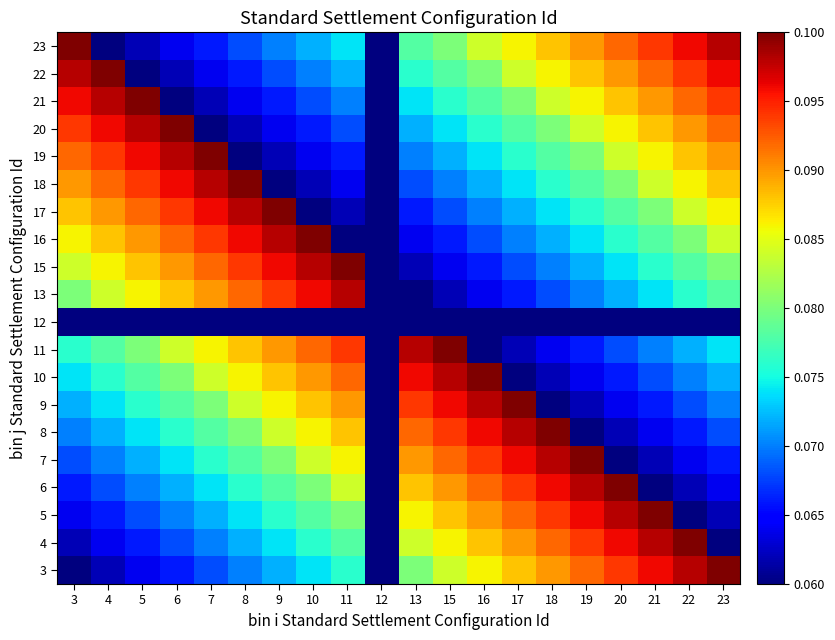

Reading left to right, extract all data points from this chart.

3: 3=0.1	4=0.1	5=0.1	6=0.1	7=0.1	8=0.1	9=0.1	10=0.1	11=0.1	12=0.1	13=0.1	15=0.1	16=0.1	17=0.1	18=0.1	19=0.1	20=0.1	21=0.1	22=0.1	23=0.1
4: 3=0.1	4=0.1	5=0.1	6=0.1	7=0.1	8=0.1	9=0.1	10=0.1	11=0.1	12=0.1	13=0.1	15=0.1	16=0.1	17=0.1	18=0.1	19=0.1	20=0.1	21=0.1	22=0.1	23=0.1
5: 3=0.1	4=0.1	5=0.1	6=0.1	7=0.1	8=0.1	9=0.1	10=0.1	11=0.1	12=0.1	13=0.1	15=0.1	16=0.1	17=0.1	18=0.1	19=0.1	20=0.1	21=0.1	22=0.1	23=0.1
6: 3=0.1	4=0.1	5=0.1	6=0.1	7=0.1	8=0.1	9=0.1	10=0.1	11=0.1	12=0.1	13=0.1	15=0.1	16=0.1	17=0.1	18=0.1	19=0.1	20=0.1	21=0.1	22=0.1	23=0.1
7: 3=0.1	4=0.1	5=0.1	6=0.1	7=0.1	8=0.1	9=0.1	10=0.1	11=0.1	12=0.1	13=0.1	15=0.1	16=0.1	17=0.1	18=0.1	19=0.1	20=0.1	21=0.1	22=0.1	23=0.1
8: 3=0.1	4=0.1	5=0.1	6=0.1	7=0.1	8=0.1	9=0.1	10=0.1	11=0.1	12=0.1	13=0.1	15=0.1	16=0.1	17=0.1	18=0.1	19=0.1	20=0.1	21=0.1	22=0.1	23=0.1
9: 3=0.1	4=0.1	5=0.1	6=0.1	7=0.1	8=0.1	9=0.1	10=0.1	11=0.1	12=0.1	13=0.1	15=0.1	16=0.1	17=0.1	18=0.1	19=0.1	20=0.1	21=0.1	22=0.1	23=0.1
10: 3=0.1	4=0.1	5=0.1	6=0.1	7=0.1	8=0.1	9=0.1	10=0.1	11=0.1	12=0.1	13=0.1	15=0.1	16=0.1	17=0.1	18=0.1	19=0.1	20=0.1	21=0.1	22=0.1	23=0.1
11: 3=0.1	4=0.1	5=0.1	6=0.1	7=0.1	8=0.1	9=0.1	10=0.1	11=0.1	12=0.1	13=0.1	15=0.1	16=0.1	17=0.1	18=0.1	19=0.1	20=0.1	21=0.1	22=0.1	23=0.1
12: 3=0.1	4=0.1	5=0.1	6=0.1	7=0.1	8=0.1	9=0.1	10=0.1	11=0.1	12=0.1	13=0.1	15=0.1	16=0.1	17=0.1	18=0.1	19=0.1	20=0.1	21=0.1	22=0.1	23=0.1
13: 3=0.1	4=0.1	5=0.1	6=0.1	7=0.1	8=0.1	9=0.1	10=0.1	11=0.1	12=0.1	13=0.1	15=0.1	16=0.1	17=0.1	18=0.1	19=0.1	20=0.1	21=0.1	22=0.1	23=0.1
15: 3=0.1	4=0.1	5=0.1	6=0.1	7=0.1	8=0.1	9=0.1	10=0.1	11=0.1	12=0.1	13=0.1	15=0.1	16=0.1	17=0.1	18=0.1	19=0.1	20=0.1	21=0.1	22=0.1	23=0.1
16: 3=0.1	4=0.1	5=0.1	6=0.1	7=0.1	8=0.1	9=0.1	10=0.1	11=0.1	12=0.1	13=0.1	15=0.1	16=0.1	17=0.1	18=0.1	19=0.1	20=0.1	21=0.1	22=0.1	23=0.1
17: 3=0.1	4=0.1	5=0.1	6=0.1	7=0.1	8=0.1	9=0.1	10=0.1	11=0.1	12=0.1	13=0.1	15=0.1	16=0.1	17=0.1	18=0.1	19=0.1	20=0.1	21=0.1	22=0.1	23=0.1
18: 3=0.1	4=0.1	5=0.1	6=0.1	7=0.1	8=0.1	9=0.1	10=0.1	11=0.1	12=0.1	13=0.1	15=0.1	16=0.1	17=0.1	18=0.1	19=0.1	20=0.1	21=0.1	22=0.1	23=0.1
19: 3=0.1	4=0.1	5=0.1	6=0.1	7=0.1	8=0.1	9=0.1	10=0.1	11=0.1	12=0.1	13=0.1	15=0.1	16=0.1	17=0.1	18=0.1	19=0.1	20=0.1	21=0.1	22=0.1	23=0.1
20: 3=0.1	4=0.1	5=0.1	6=0.1	7=0.1	8=0.1	9=0.1	10=0.1	11=0.1	12=0.1	13=0.1	15=0.1	16=0.1	17=0.1	18=0.1	19=0.1	20=0.1	21=0.1	22=0.1	23=0.1
21: 3=0.1	4=0.1	5=0.1	6=0.1	7=0.1	8=0.1	9=0.1	10=0.1	11=0.1	12=0.1	13=0.1	15=0.1	16=0.1	17=0.1	18=0.1	19=0.1	20=0.1	21=0.1	22=0.1	23=0.1
22: 3=0.1	4=0.1	5=0.1	6=0.1	7=0.1	8=0.1	9=0.1	10=0.1	11=0.1	12=0.1	13=0.1	15=0.1	16=0.1	17=0.1	18=0.1	19=0.1	20=0.1	21=0.1	22=0.1	23=0.1
23: 3=0.1	4=0.1	5=0.1	6=0.1	7=0.1	8=0.1	9=0.1	10=0.1	11=0.1	12=0.1	13=0.1	15=0.1	16=0.1	17=0.1	18=0.1	19=0.1	20=0.1	21=0.1	22=0.1	23=0.1